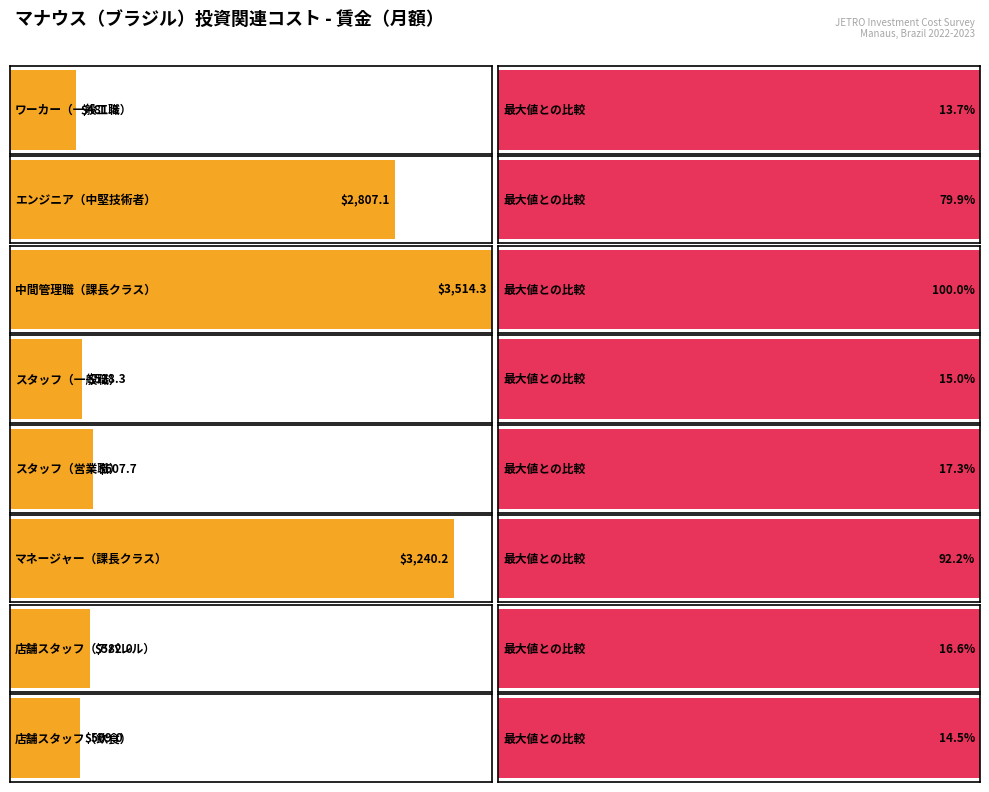

List the labels in order of value, smallest first.

ワーカー（一般工職）, 店舗スタッフ（飲食）, スタッフ（一般職）, 店舗スタッフ（アパレル）, スタッフ（営業職）, エンジニア（中堅技術者）, マネージャー（課長クラス）, 中間管理職（課長クラス）